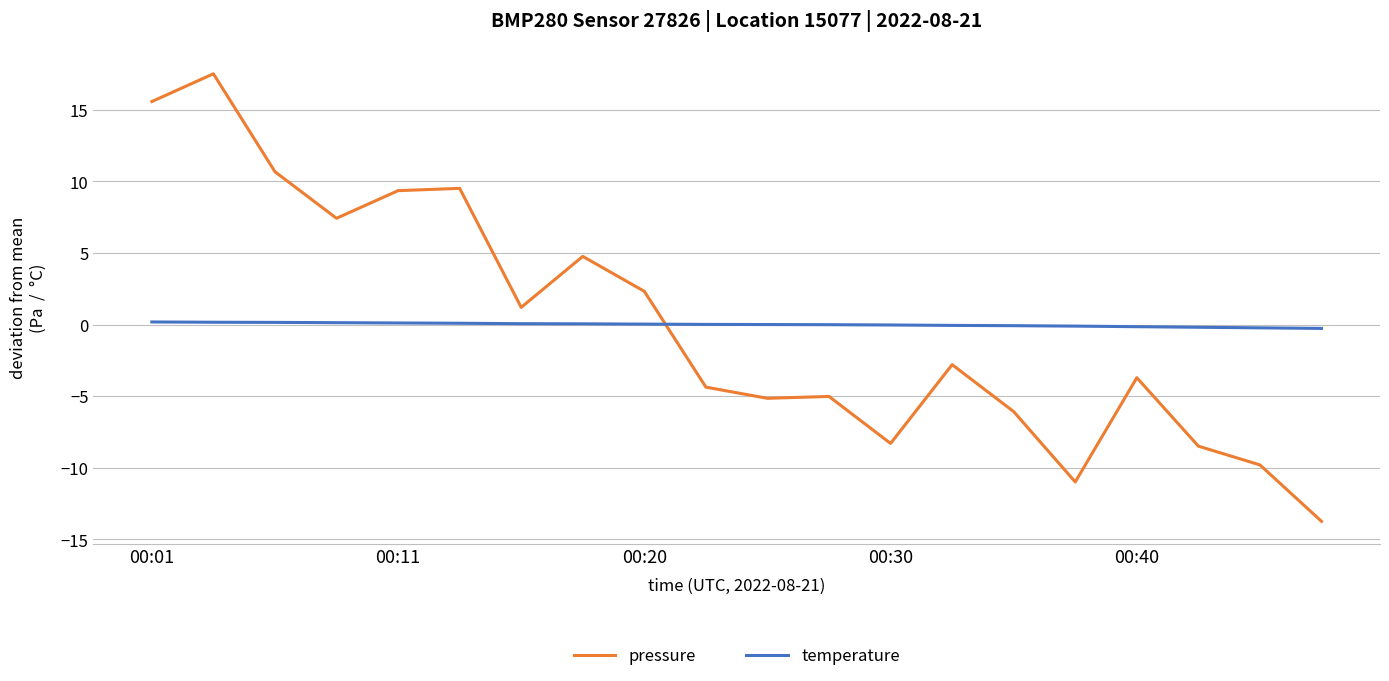

Which series has the largest range (max minus min)?

pressure